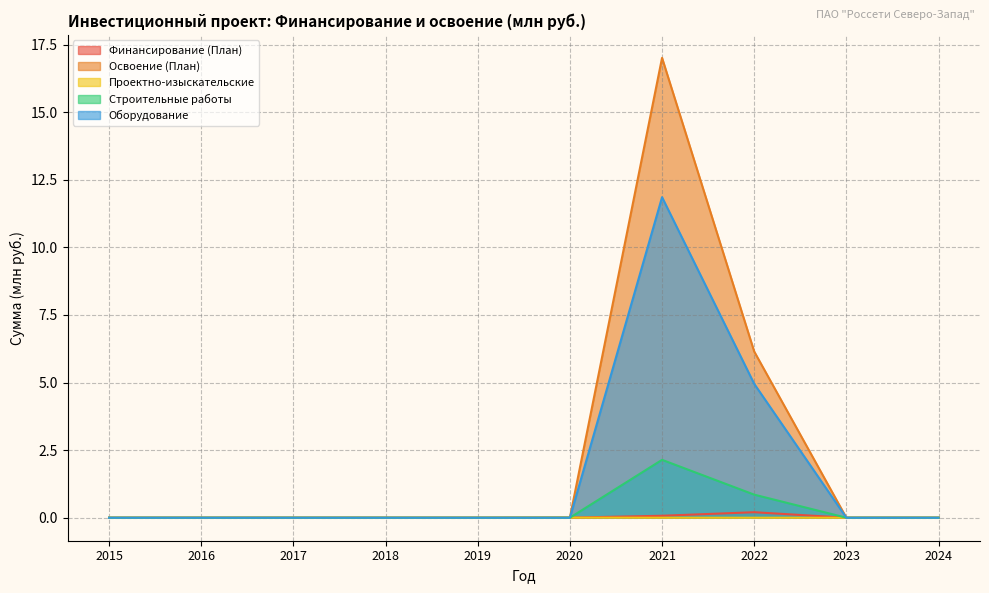

What are all the series names shown in the legend?

Финансирование (План), Освоение (План), Проектно-изыскательские, Строительные работы, Оборудование